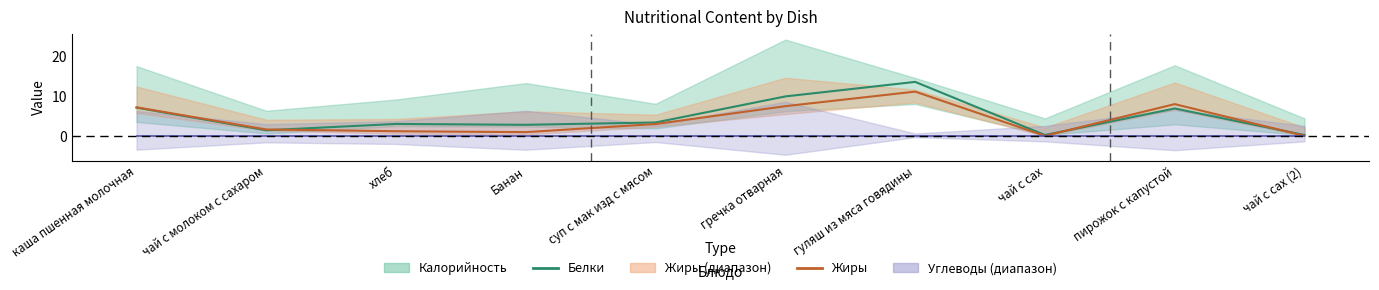

What is the approximate value of Белки at хлеб?

3.0